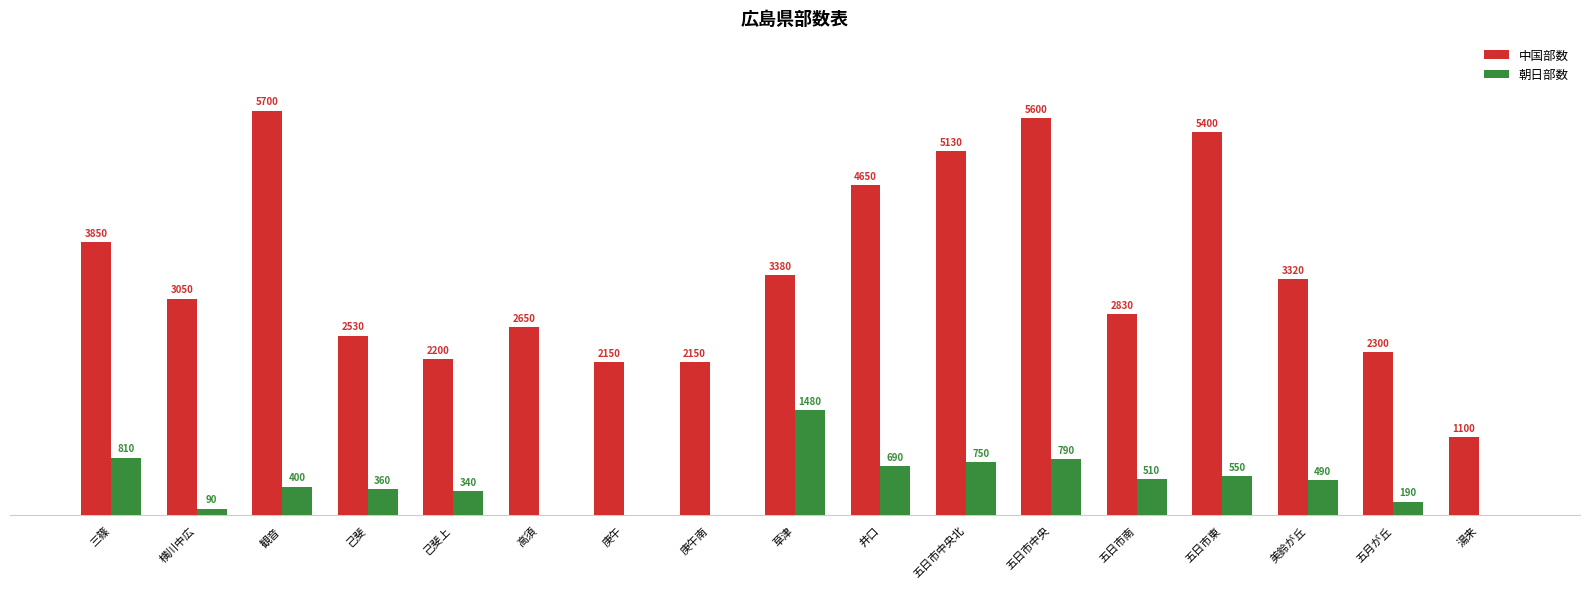

Between 己斐上 and 湯来, which series saw the biggest shift?

中国部数